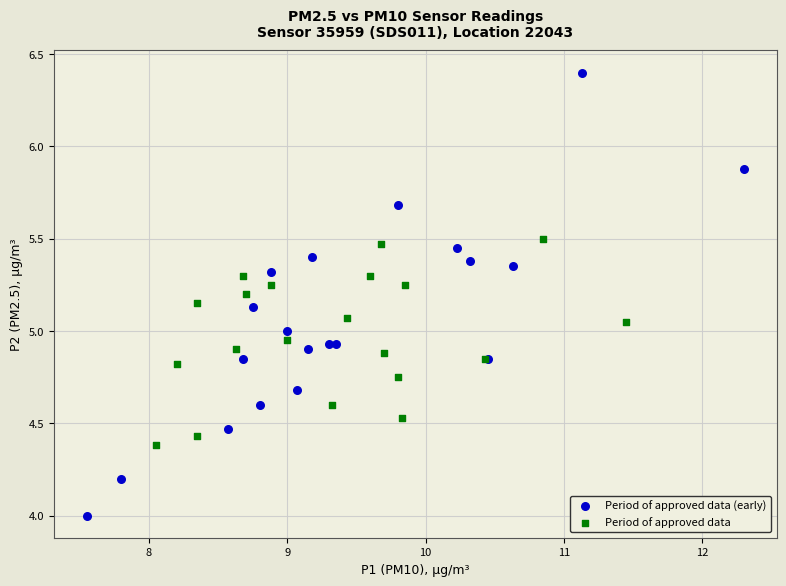

Which series contains the highest Y value?

Period of approved data (early)